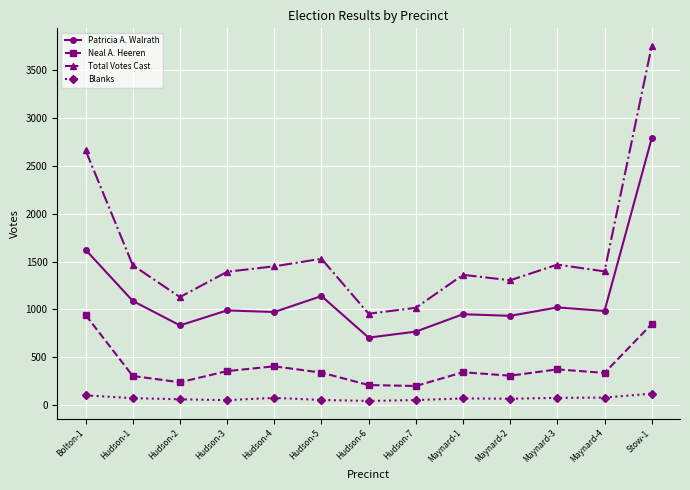

The value of Patricia A. Walrath at Maynard-3 is 485. True or false?

False